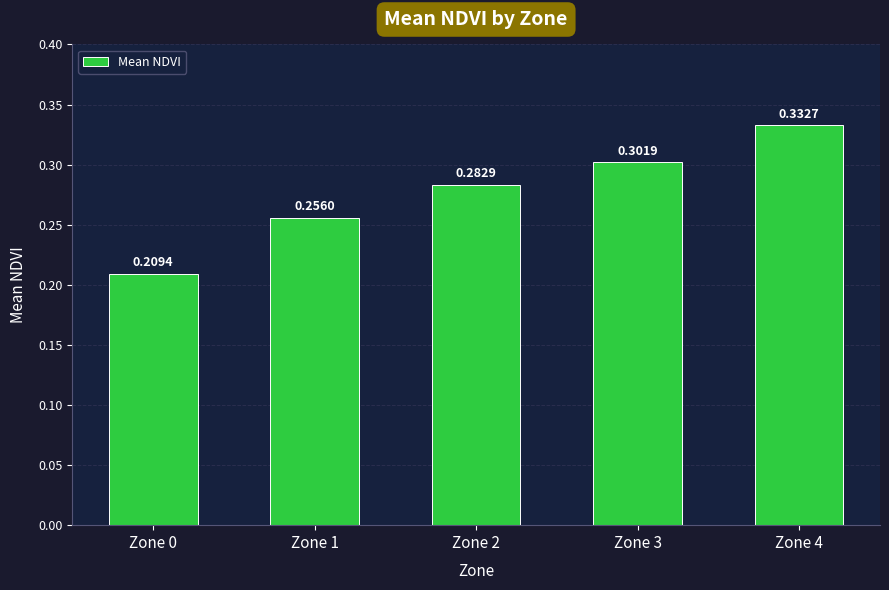

List the labels in order of value, smallest first.

Zone 0, Zone 1, Zone 2, Zone 3, Zone 4